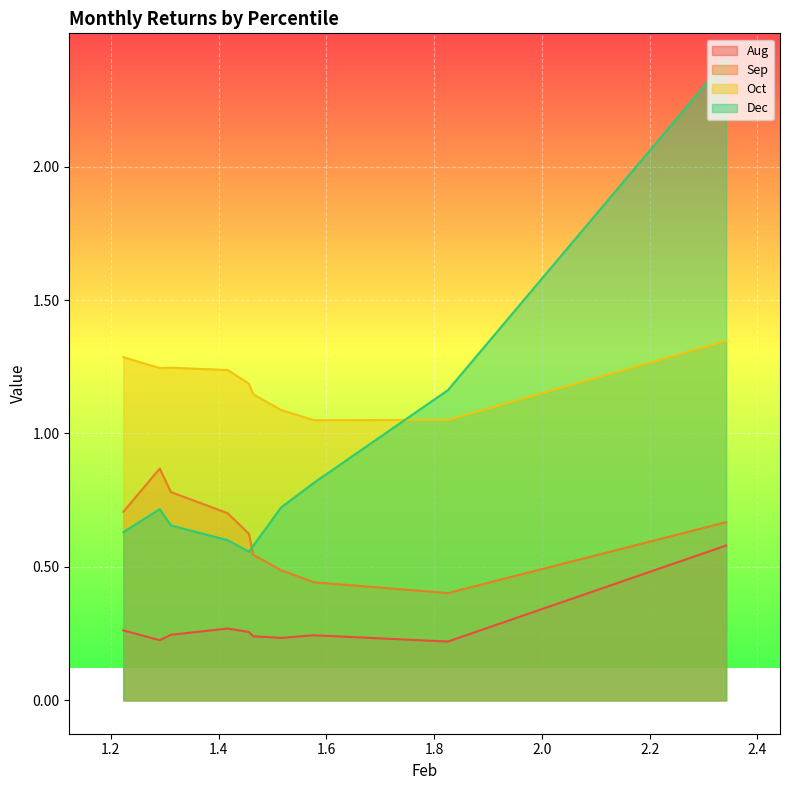

Does the chart display data point markers on the line(s)?

No